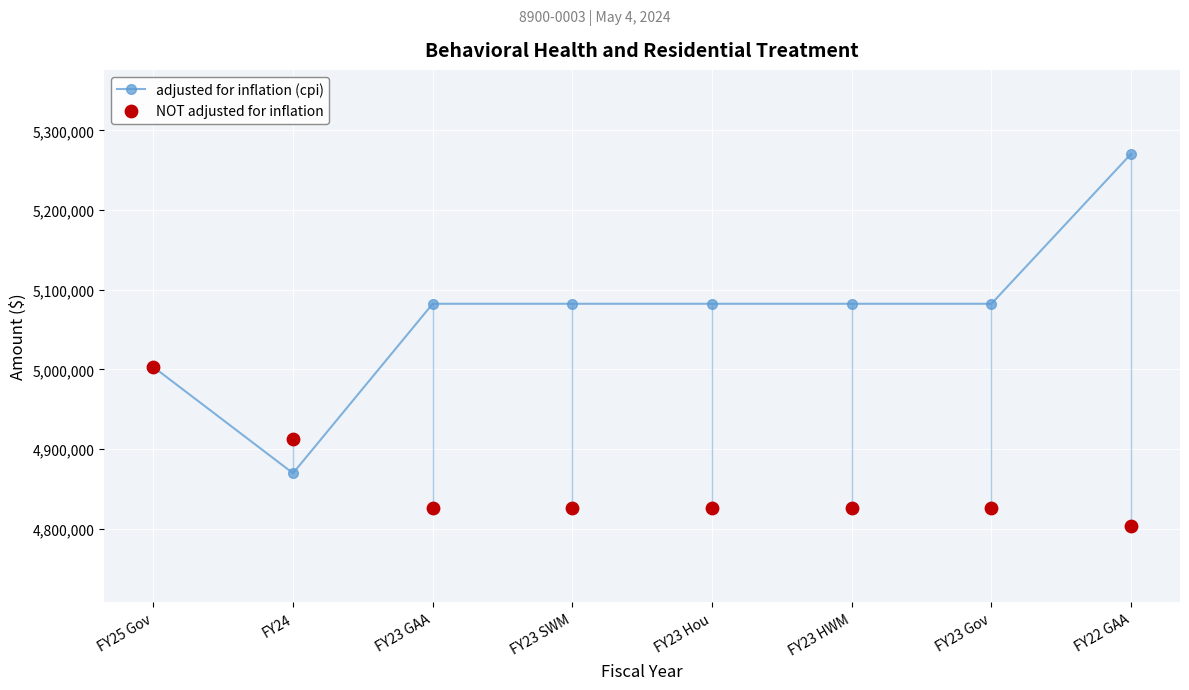

Which series reaches the maximum Y coordinate?

adjusted for inflation (cpi)